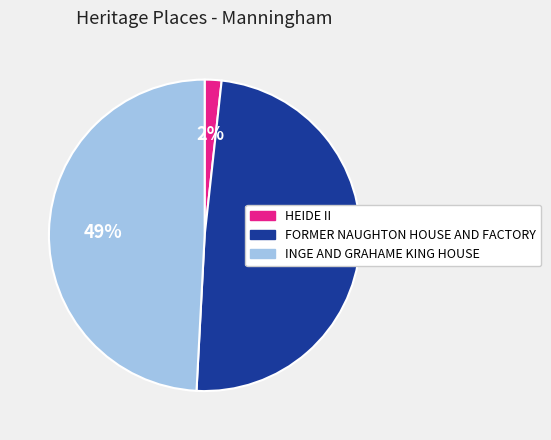

Combined, do INGE AND GRAHAME KING HOUSE and FORMER NAUGHTON HOUSE AND FACTORY account for over 50%?

Yes